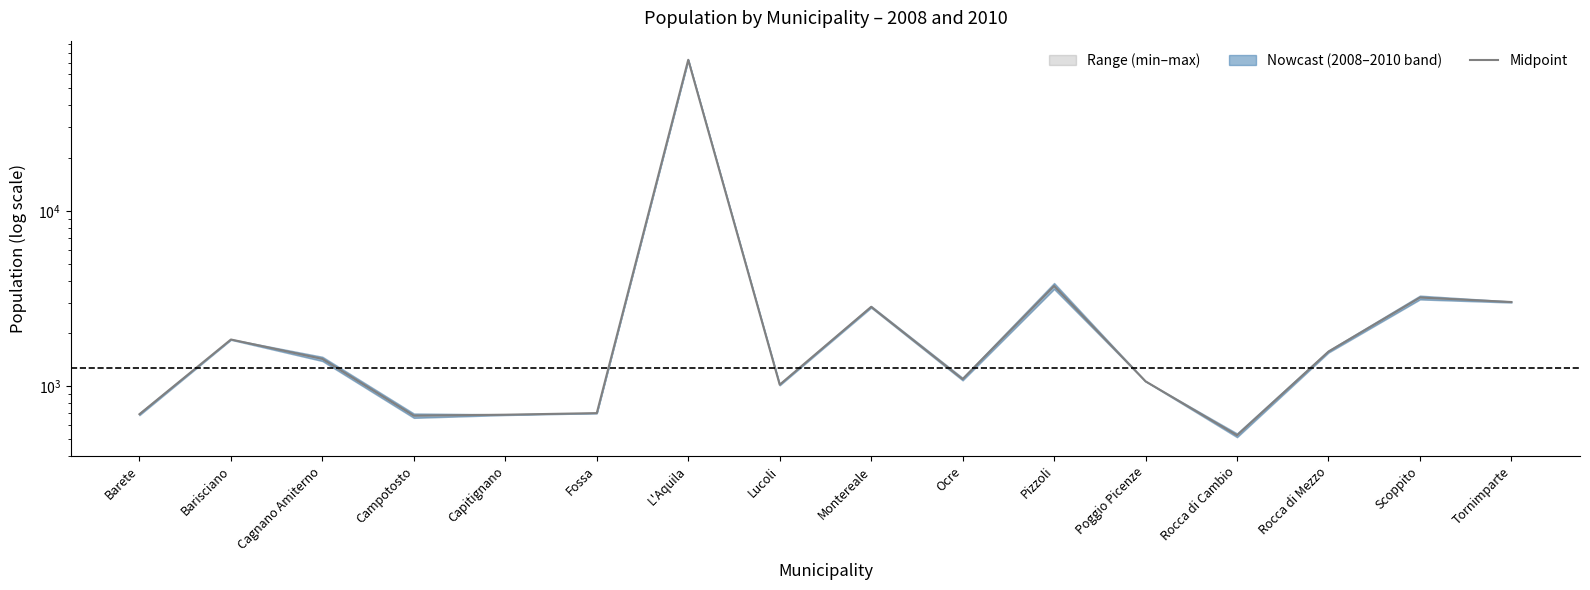

What is the average value?

6054.6